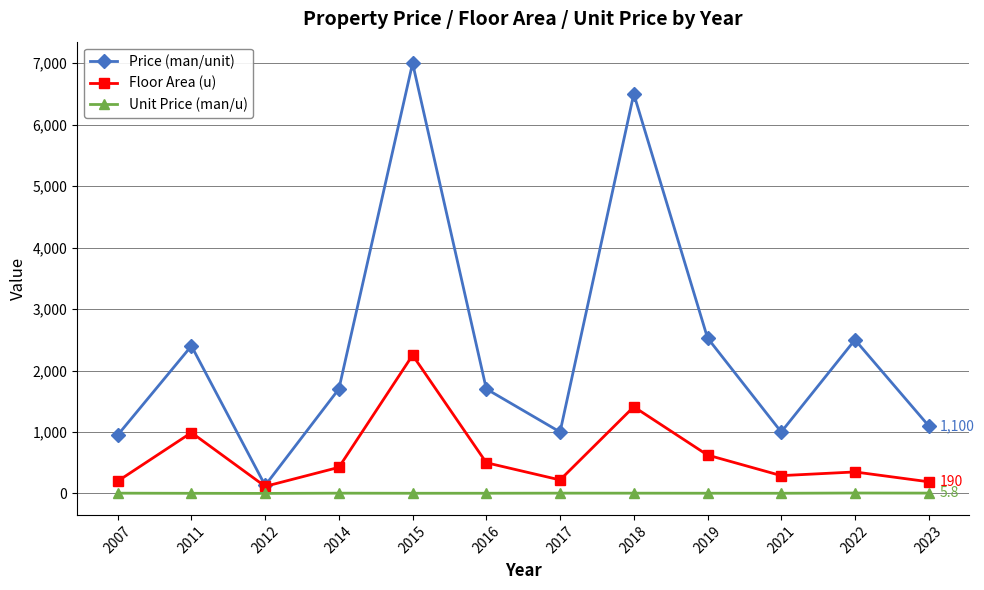

Is this an area chart (filled region under the line)?

No